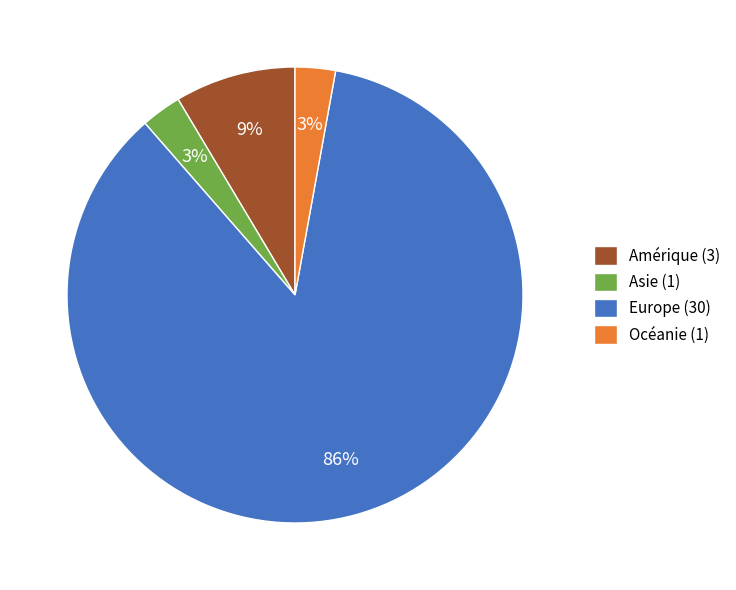

Between Amérique (3) and Europe (30), which is larger?

Europe (30)